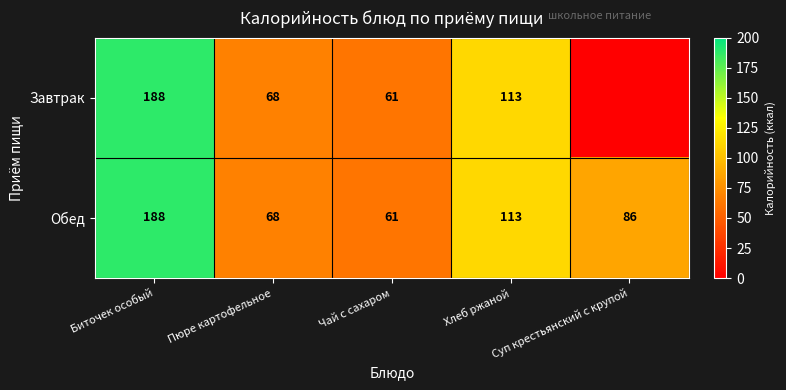

What is the difference between the Обед values at Пюре картофельное and Суп крестьянский с крупой?

18